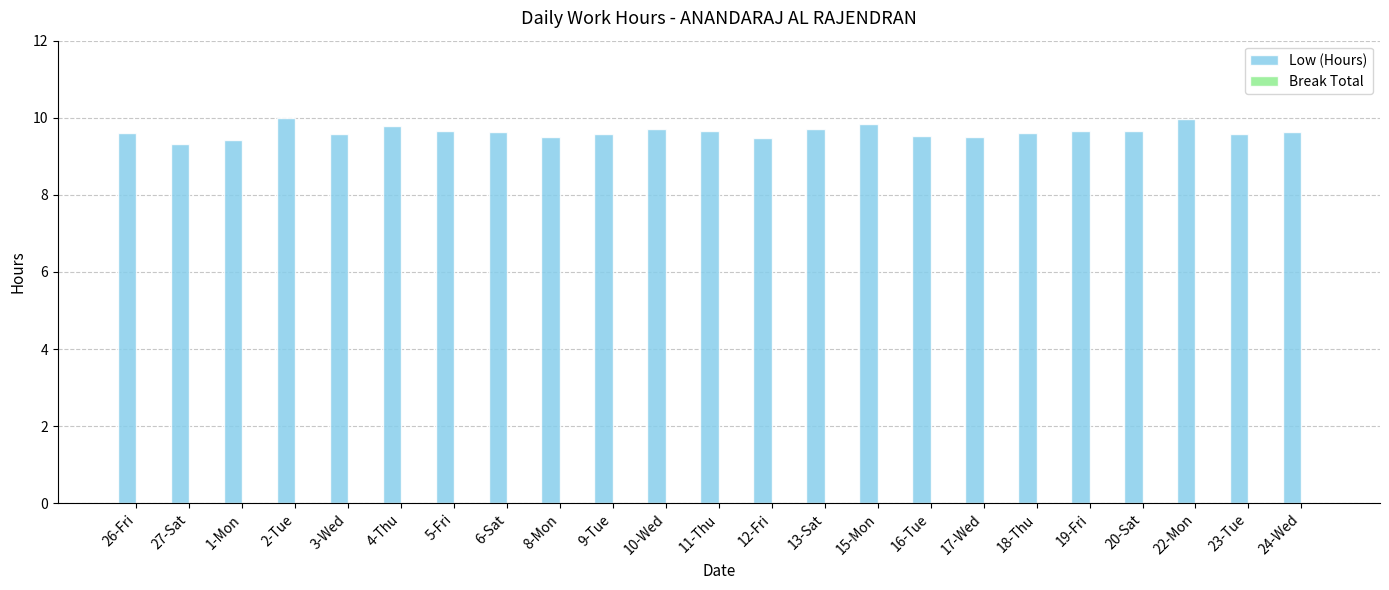

What is the ratio of the value at 18-Thu to the value at 11-Thu?

1.0